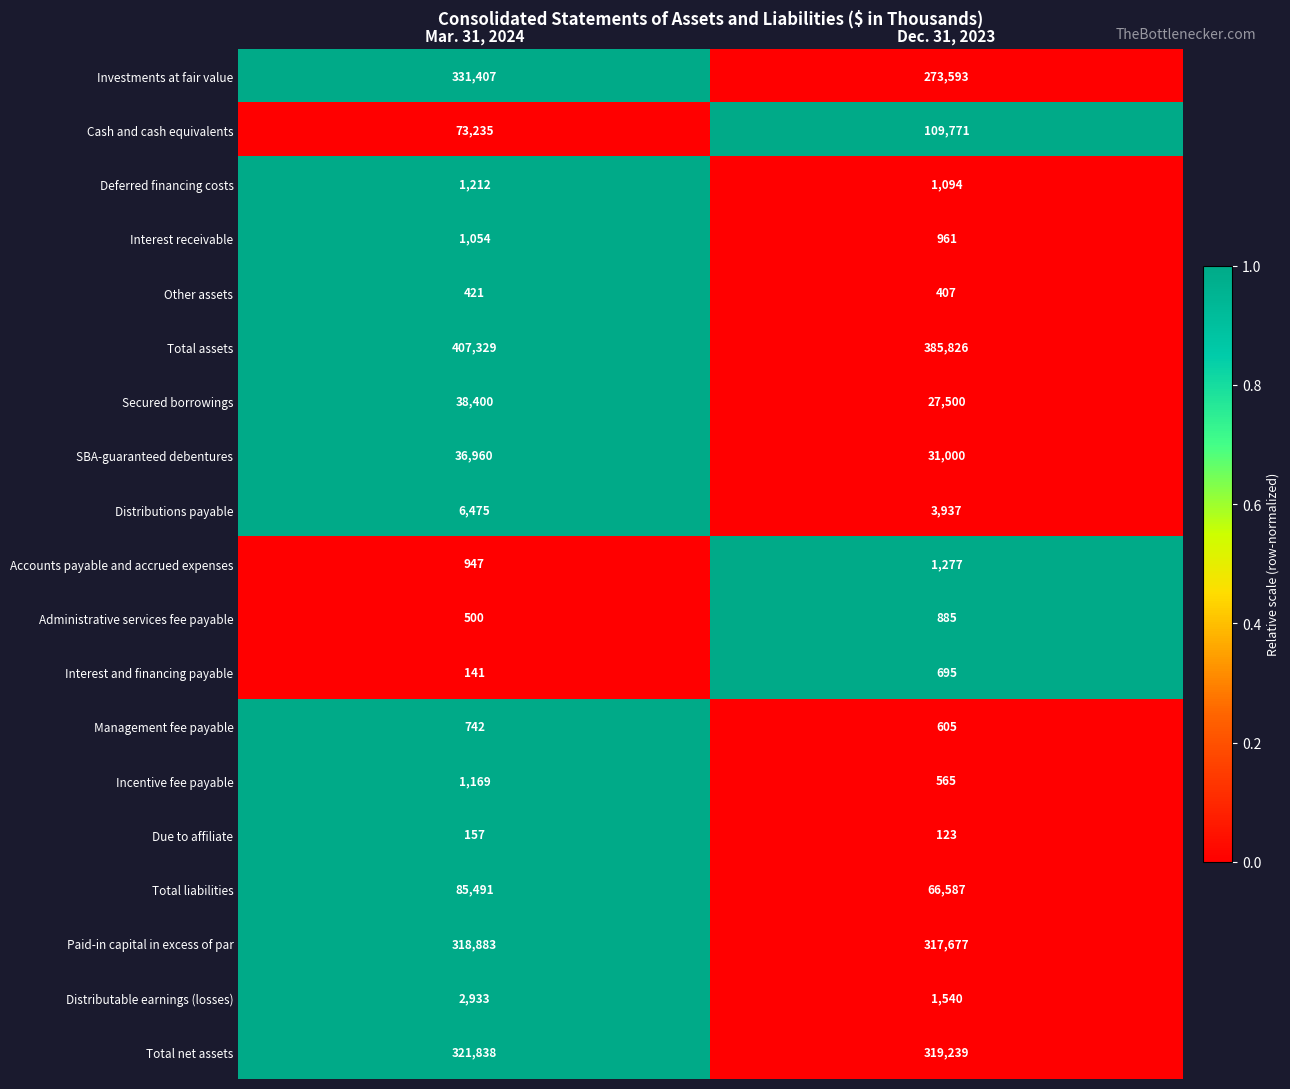

What is the average value of the Accounts payable and accrued expenses series?

1112